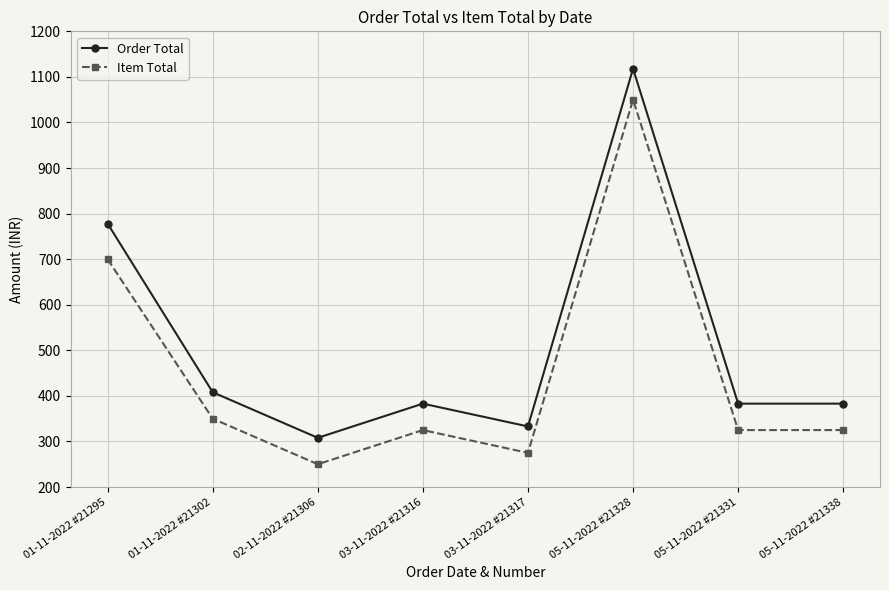

Is the value of Order Total at 01-11-2022 #21295 greater than the value of Item Total at 01-11-2022 #21302?

Yes